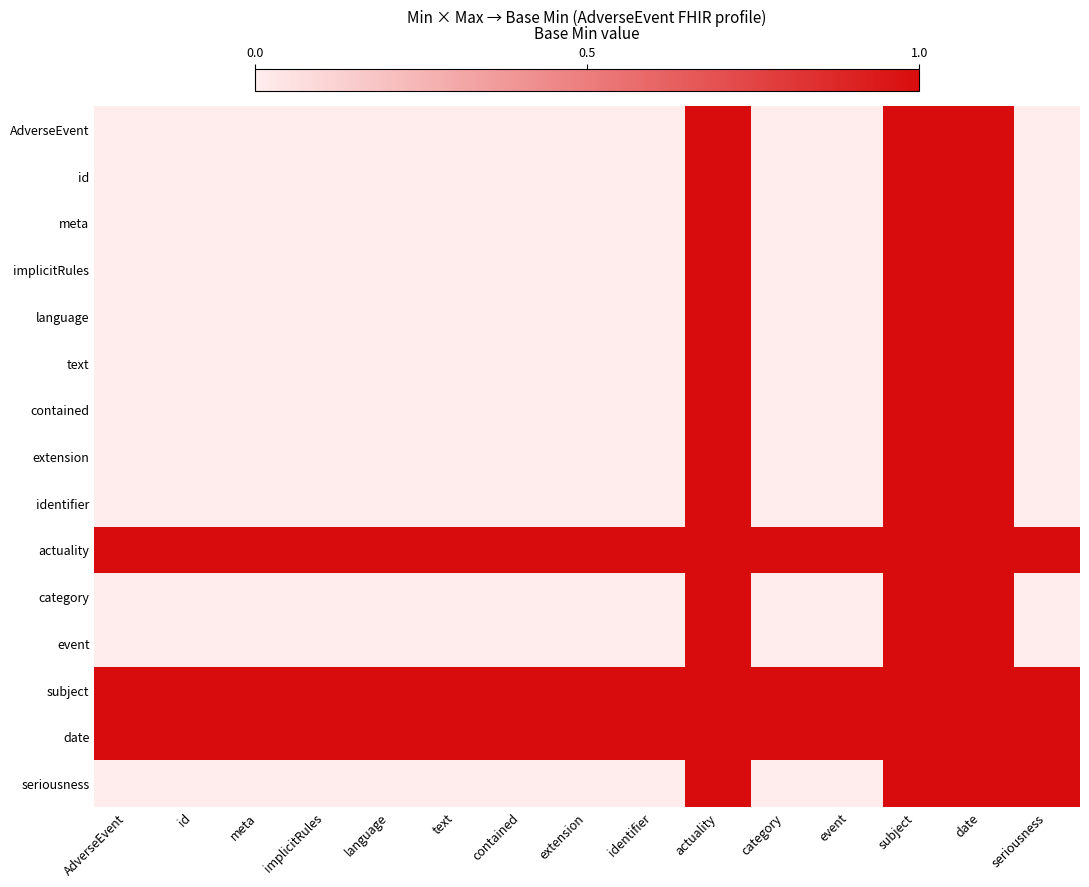

How many categories are shown in the chart?

15